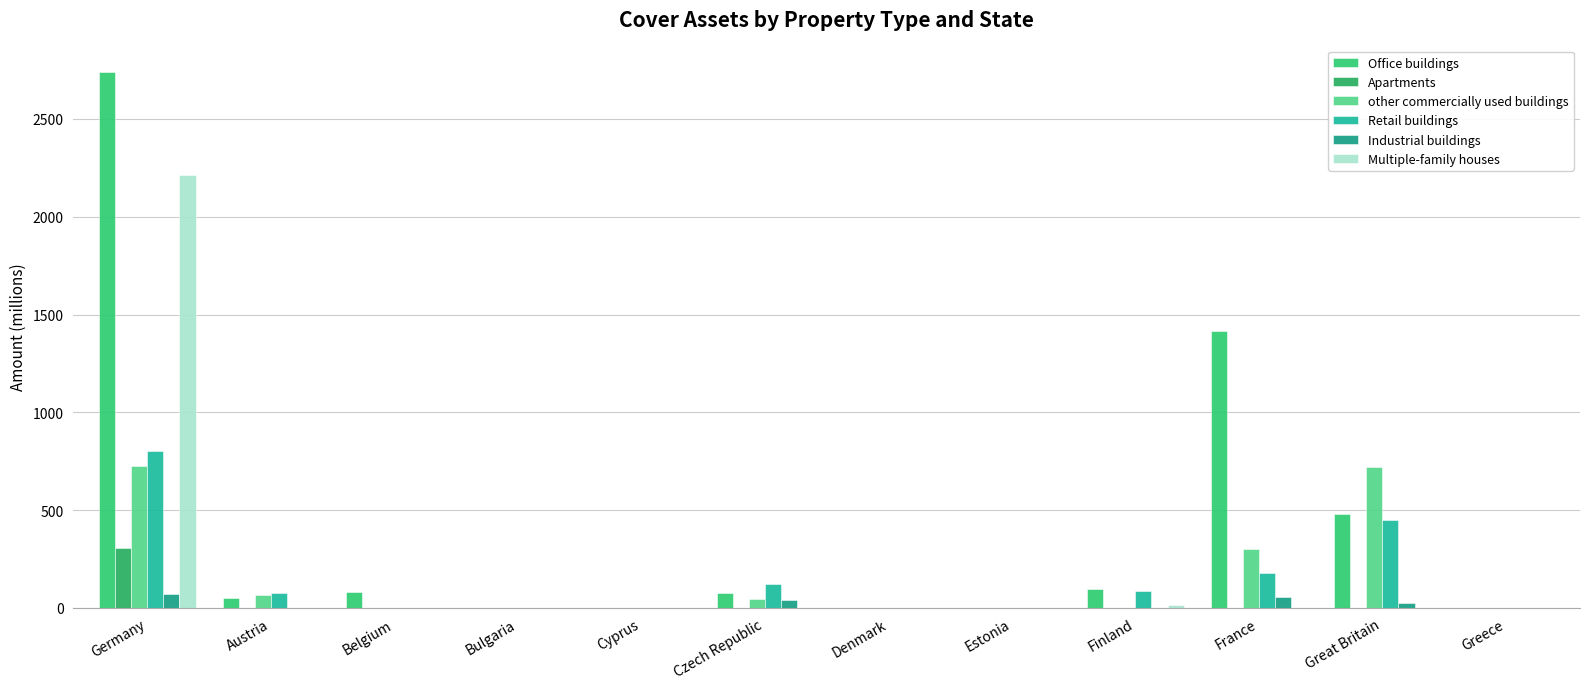

What is the difference between the maximum and minimum values in the Office buildings series?

2739